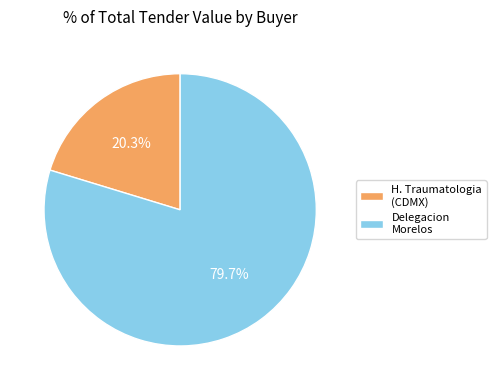

Which category has the biggest portion of the pie?

Delegacion Morelos